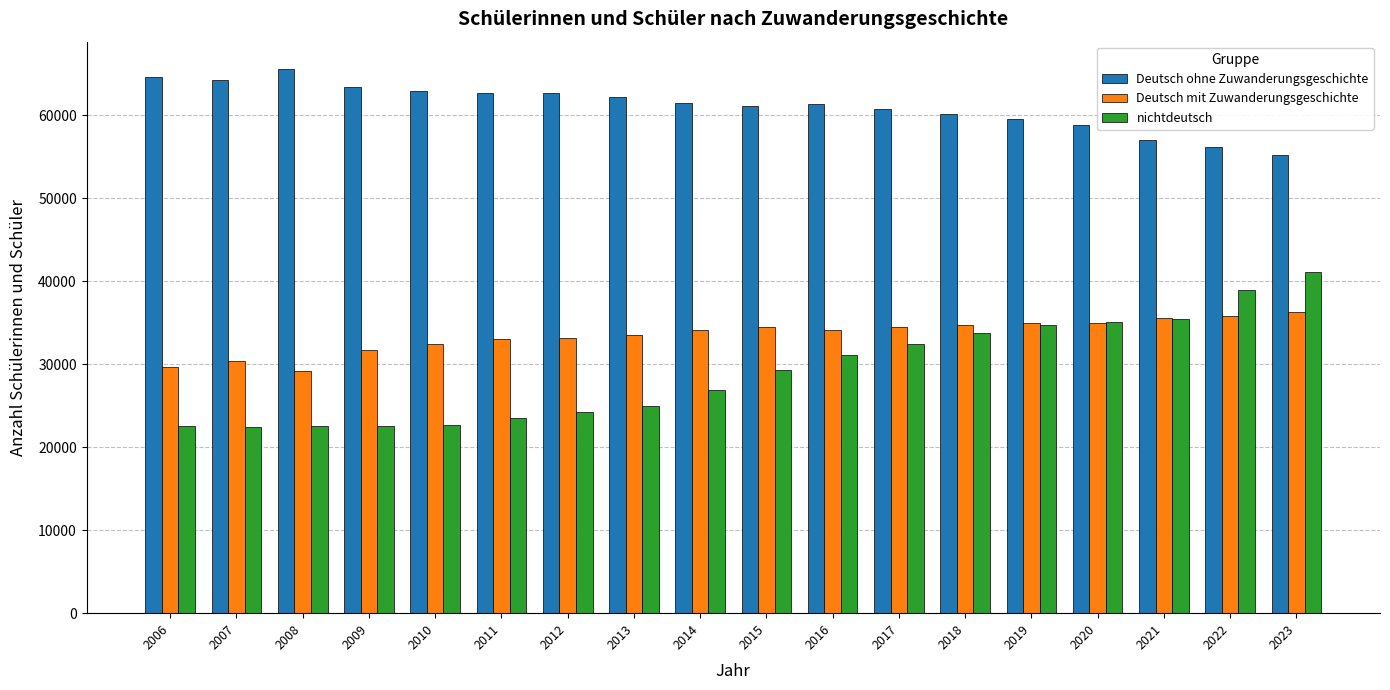

Rank the series by their maximum value, from highest to lowest.

Deutsch ohne Zuwanderungsgeschichte, nichtdeutsch, Deutsch mit Zuwanderungsgeschichte